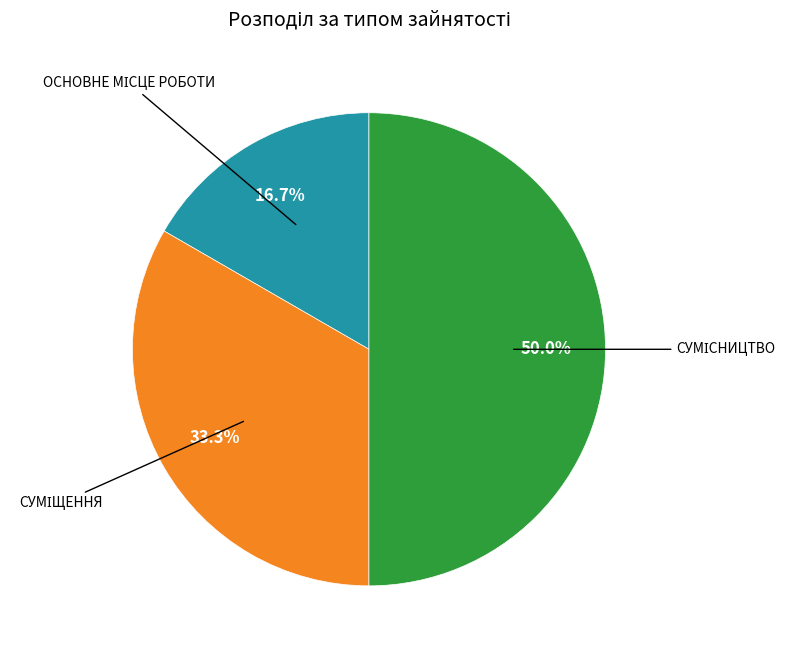

Does any single category account for the majority?

No